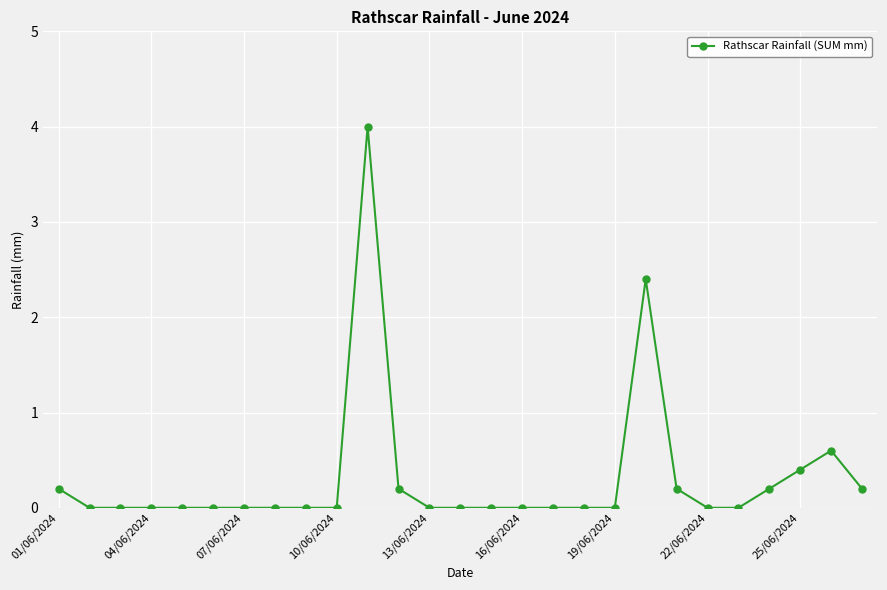

What is the value of the 20th point from the left?

2.4